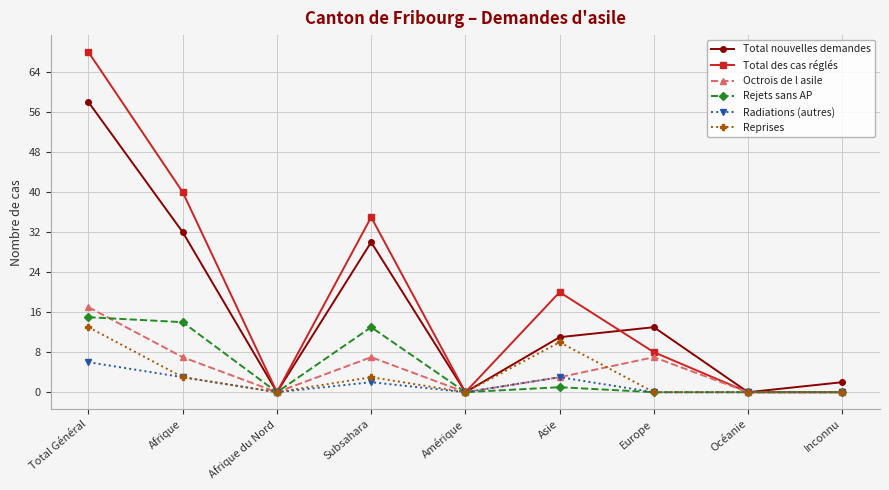

Reading left to right, extract all data points from this chart.

Total nouvelles demandes: Total Général=58	Afrique=32	Afrique du Nord=0	Subsahara=30	Amérique=0	Asie=11	Europe=13	Océanie=0	Inconnu=2
Total des cas réglés: Total Général=68	Afrique=40	Afrique du Nord=0	Subsahara=35	Amérique=0	Asie=20	Europe=8	Océanie=0	Inconnu=0
Octrois de l asile: Total Général=17	Afrique=7	Afrique du Nord=0	Subsahara=7	Amérique=0	Asie=3	Europe=7	Océanie=0	Inconnu=0
Rejets sans AP: Total Général=15	Afrique=14	Afrique du Nord=0	Subsahara=13	Amérique=0	Asie=1	Europe=0	Océanie=0	Inconnu=0
Radiations (autres): Total Général=6	Afrique=3	Afrique du Nord=0	Subsahara=2	Amérique=0	Asie=3	Europe=0	Océanie=0	Inconnu=0
Reprises: Total Général=13	Afrique=3	Afrique du Nord=0	Subsahara=3	Amérique=0	Asie=10	Europe=0	Océanie=0	Inconnu=0